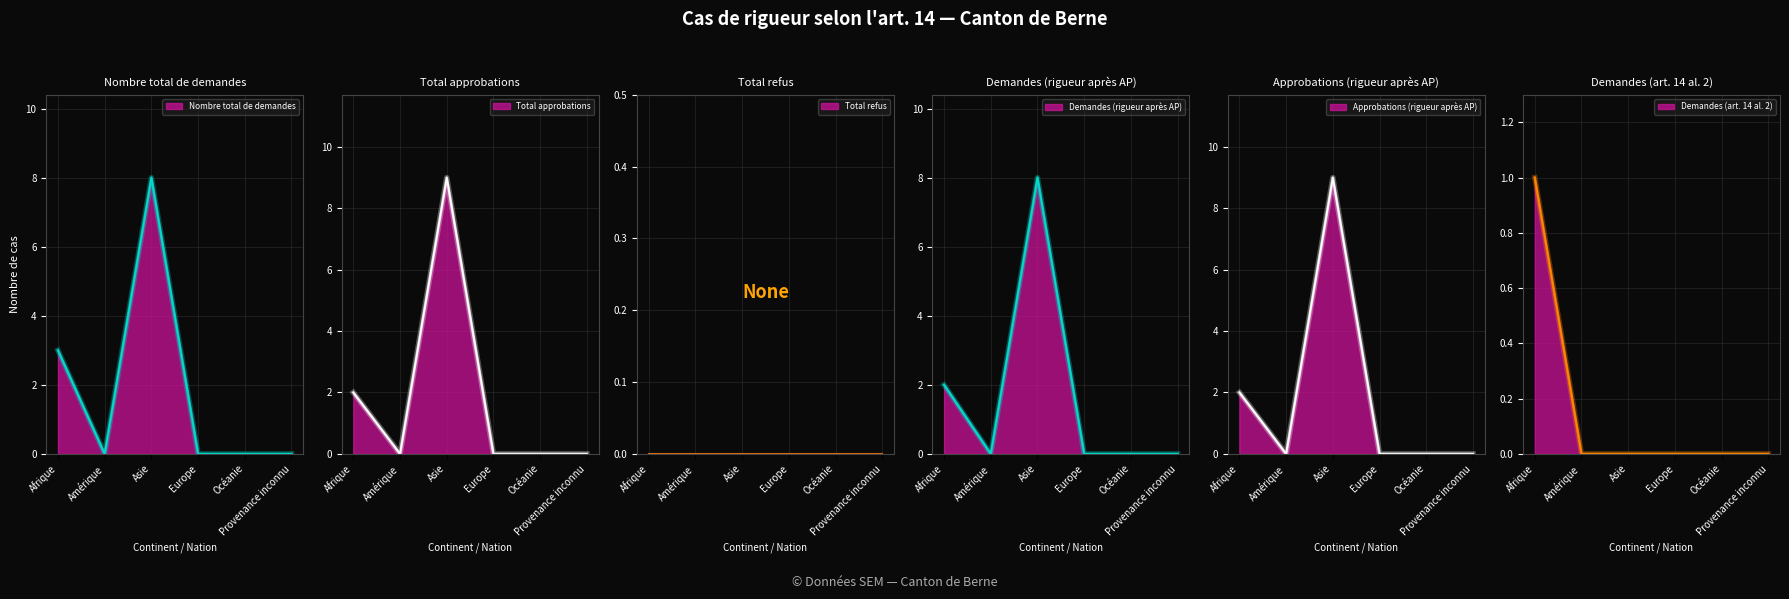

True or false: Demandes (art. 14 al. 2) and Nombre total de demandes cross at least once.

False